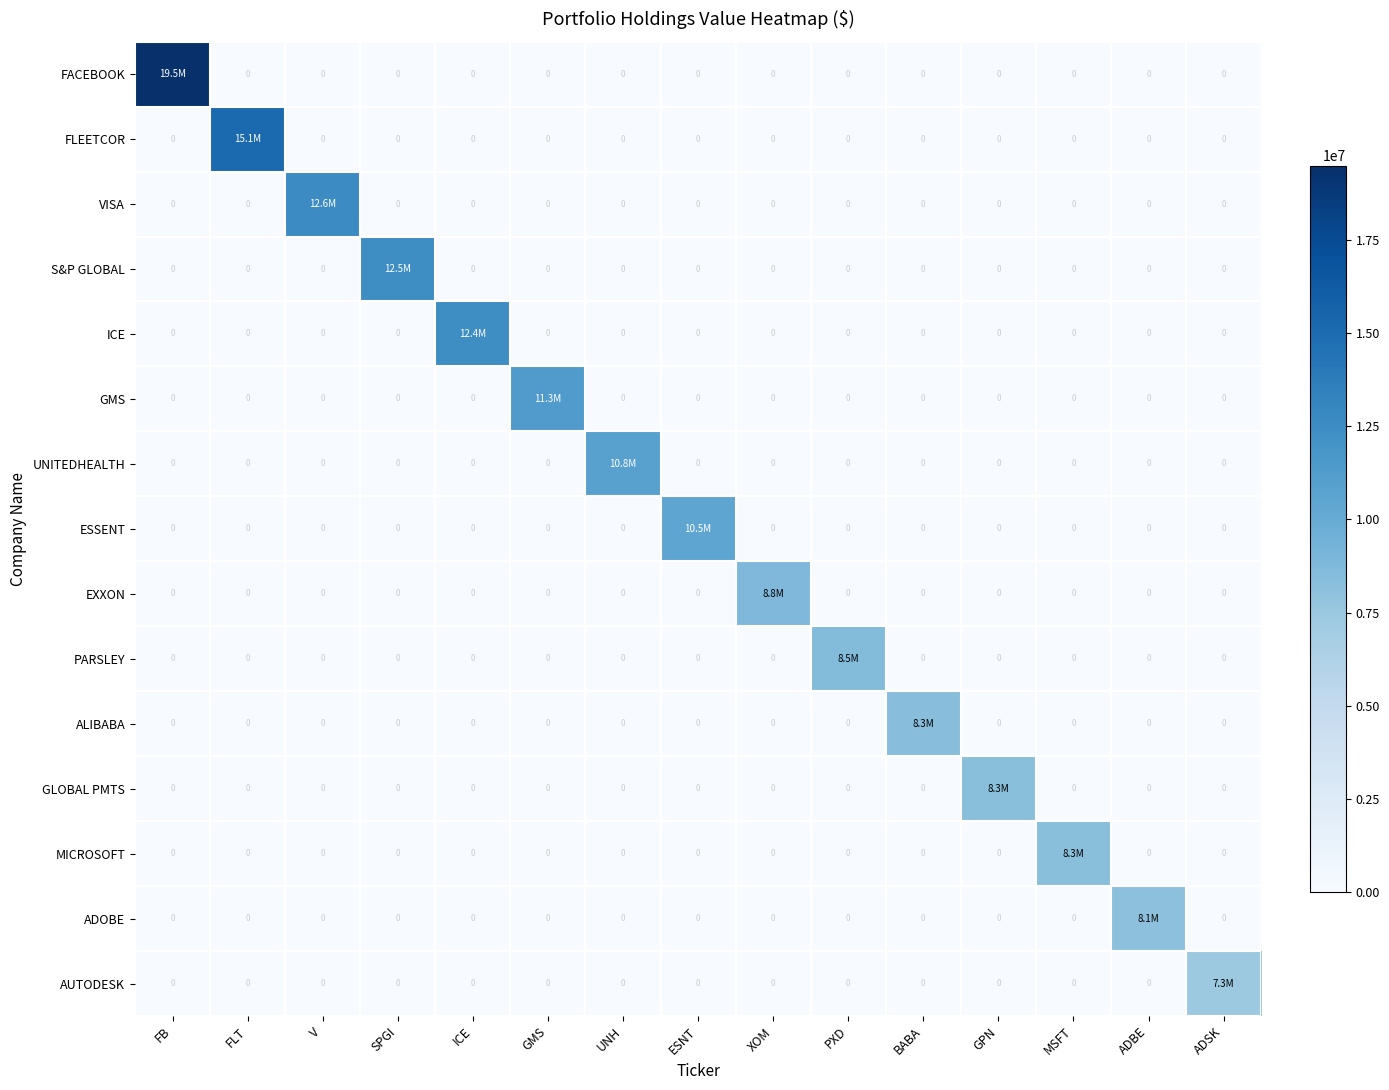

Between ADSK and BABA, which is larger?

ADSK